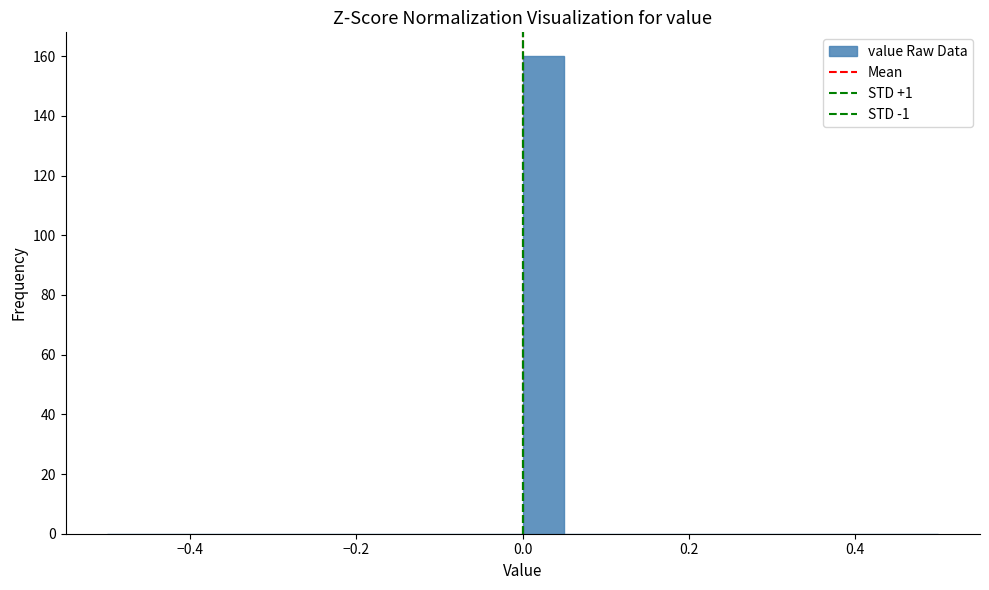

Around what value on the x-axis is the tallest bar? Give the approximate position of its centre, as read against the axis.

0.02